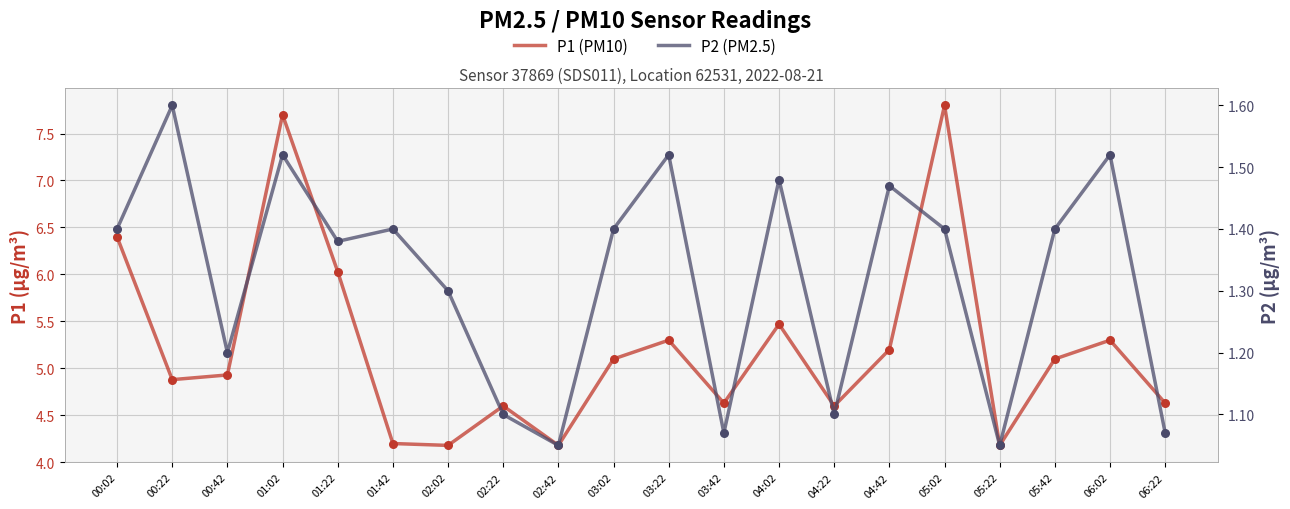

What is the total value across all series at 03:22?

6.8